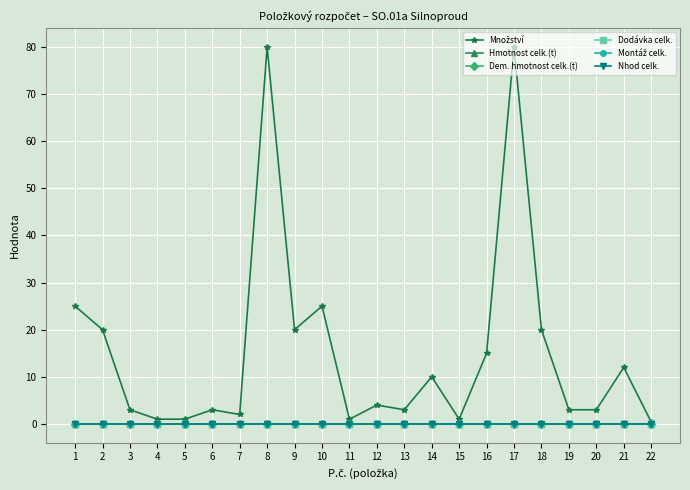

Which series changed the most between 3 and 4?

Množství